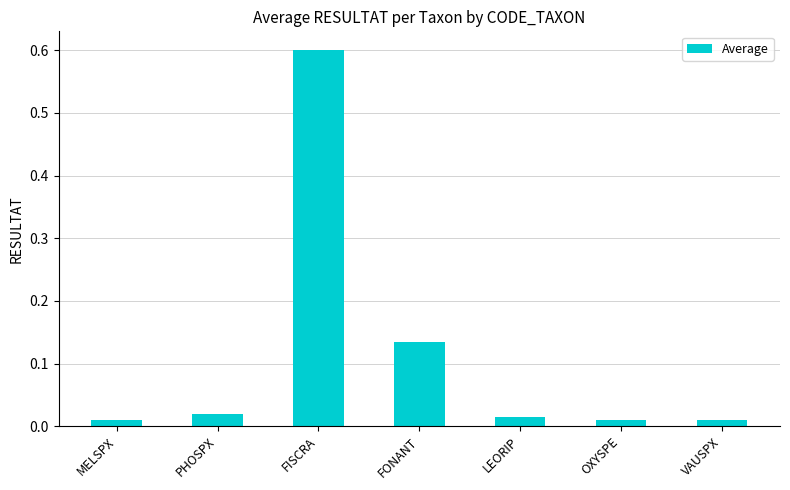

Which label corresponds to the largest value in the chart?

FISCRA